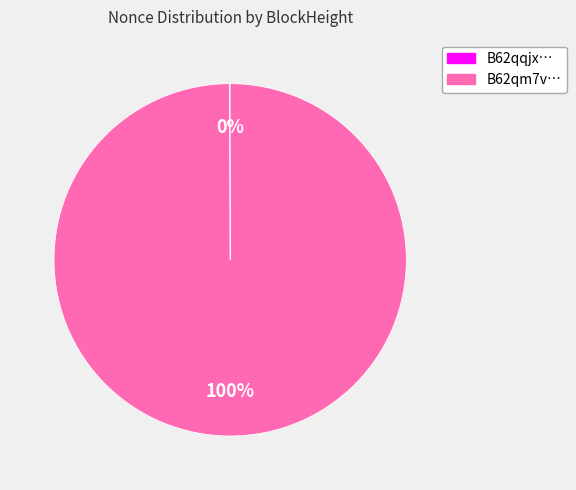

What percentage is the B62qm7v… slice, to the nearest percent?

100%